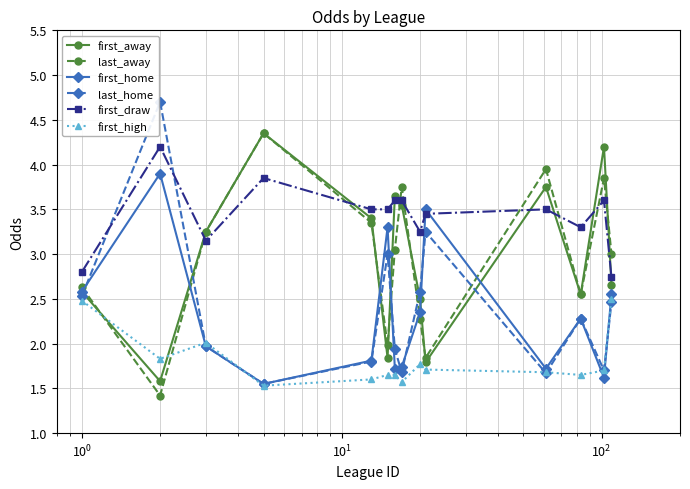

How many lines are shown in the chart?

6